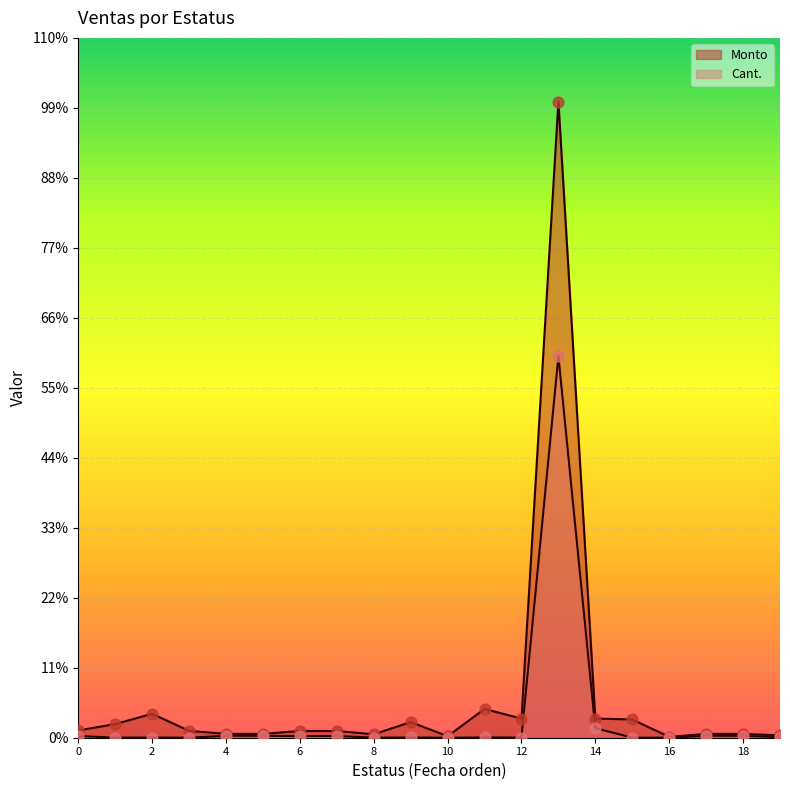

Which series contains the highest Y value?

Monto